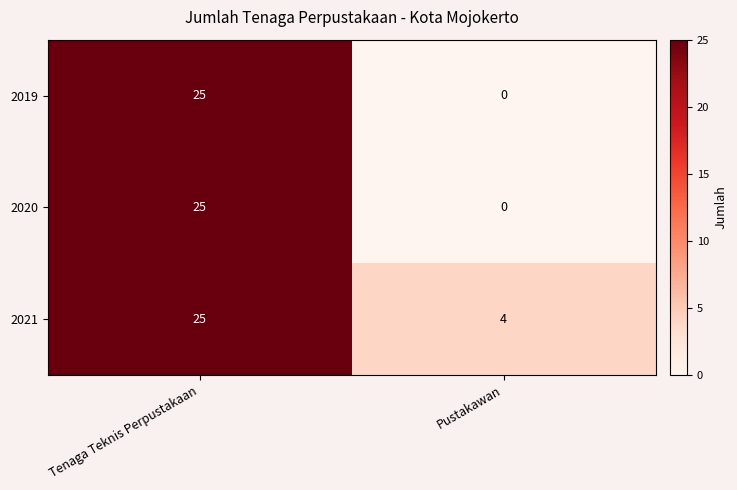

Which category has the highest value in the 2019 series?

Tenaga Teknis Perpustakaan